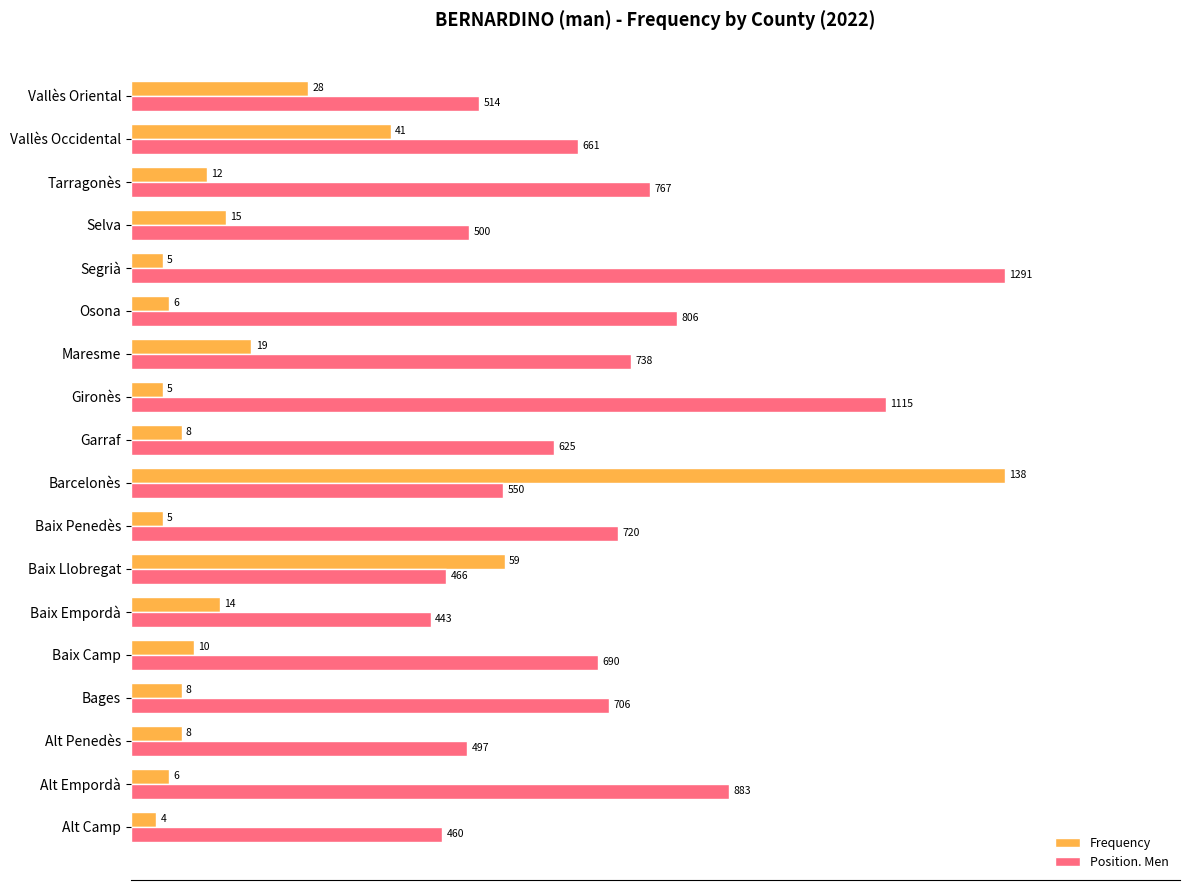

What are all the series names shown in the legend?

Frequency, Position. Men